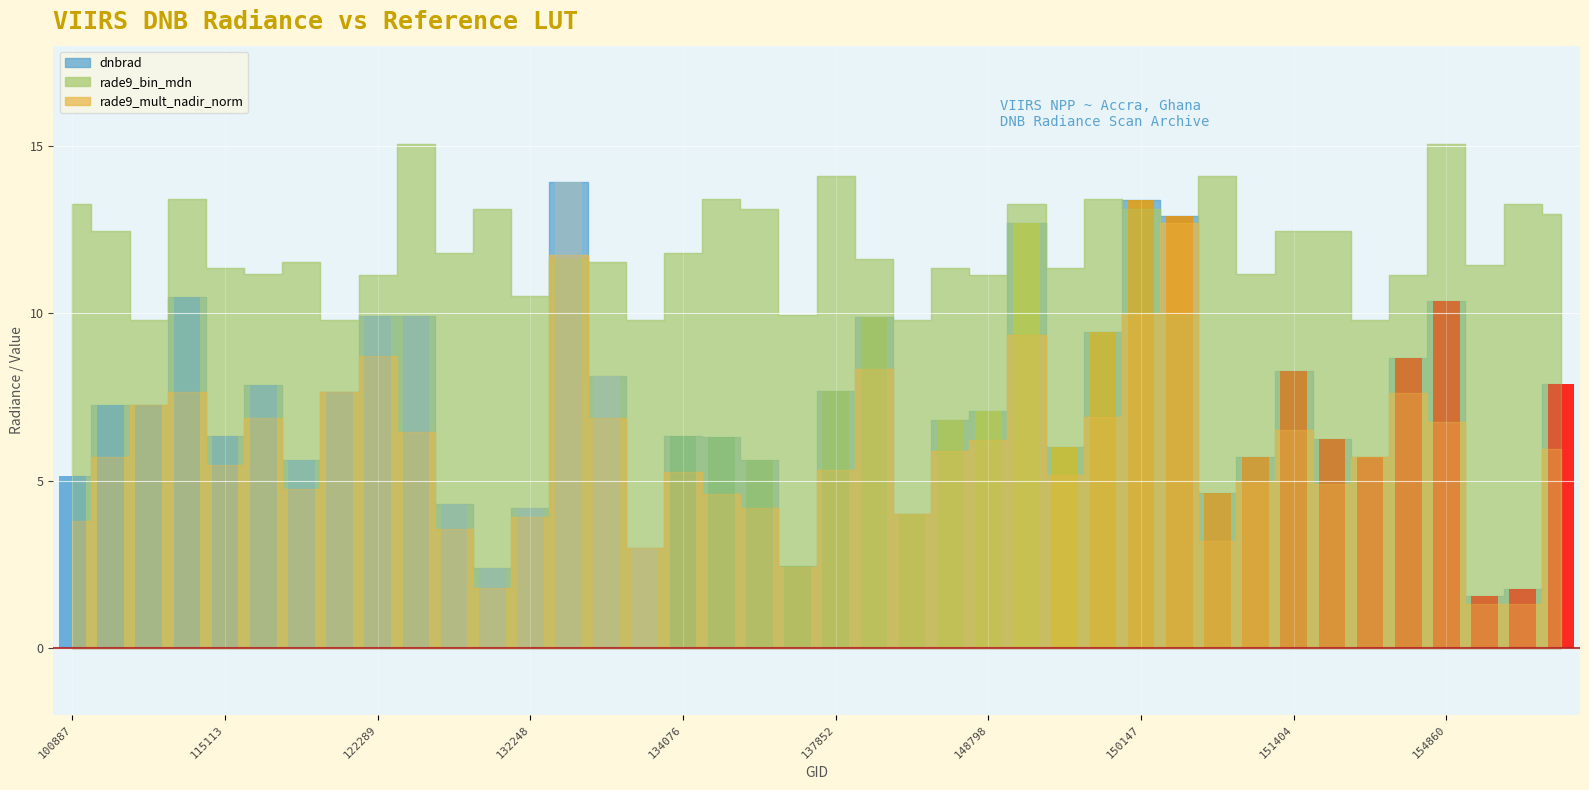

How many bars are there in total?

120